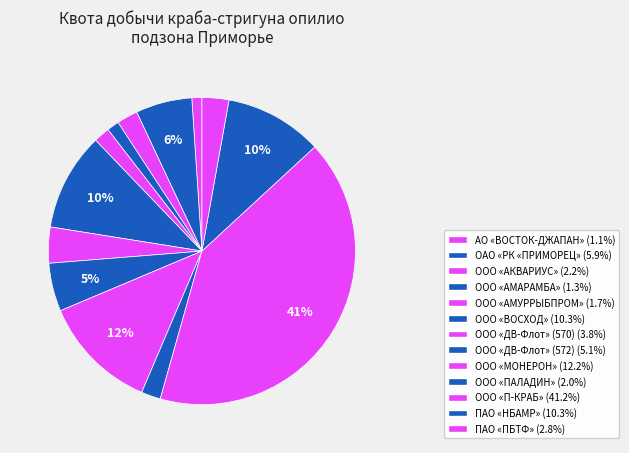

Does ООО «ВОСХОД» represent more than half of the total?

No